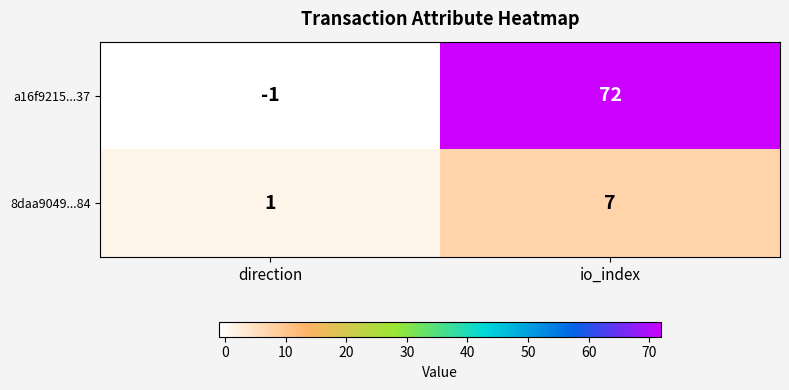

At which label is 8daa9049...84 closest to 4?

direction